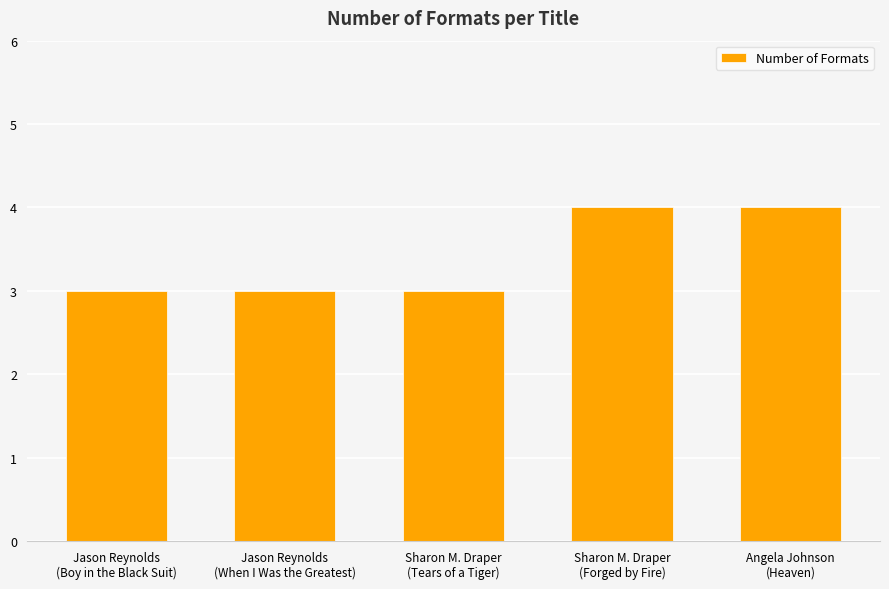

The chart shows a value of 2 at Jason Reynolds
(Boy in the Black Suit). True or false?

False